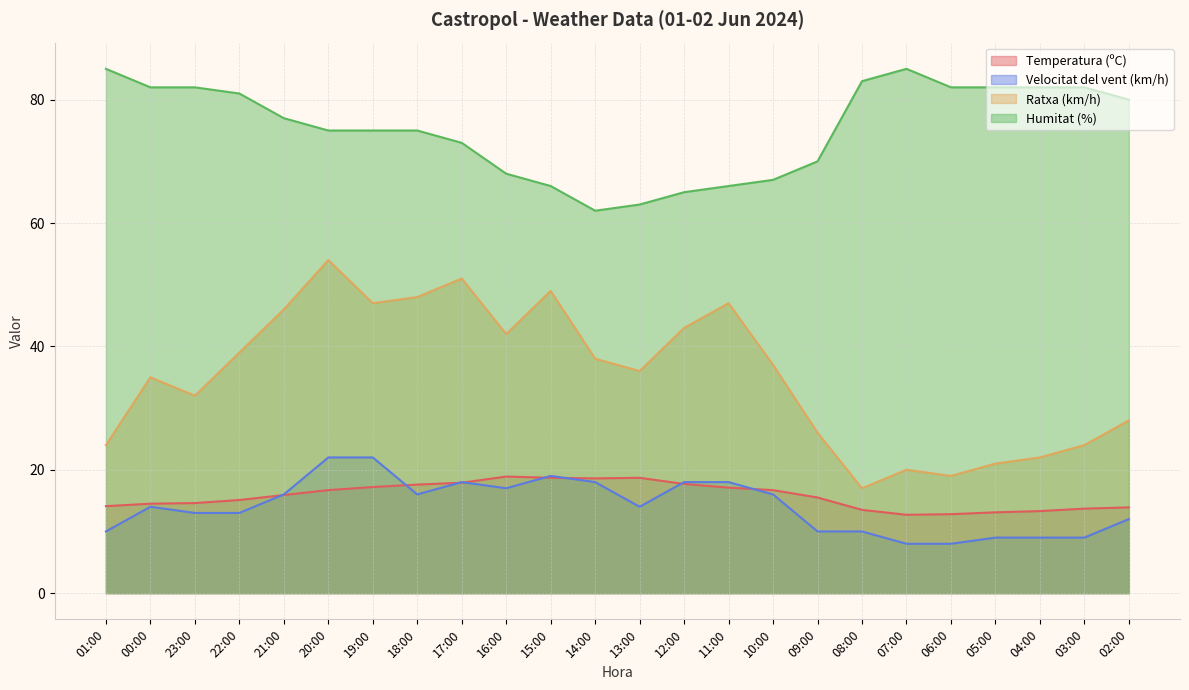

What is the value of the Temperatura (ºC) point at the 13th from the left?

18.7